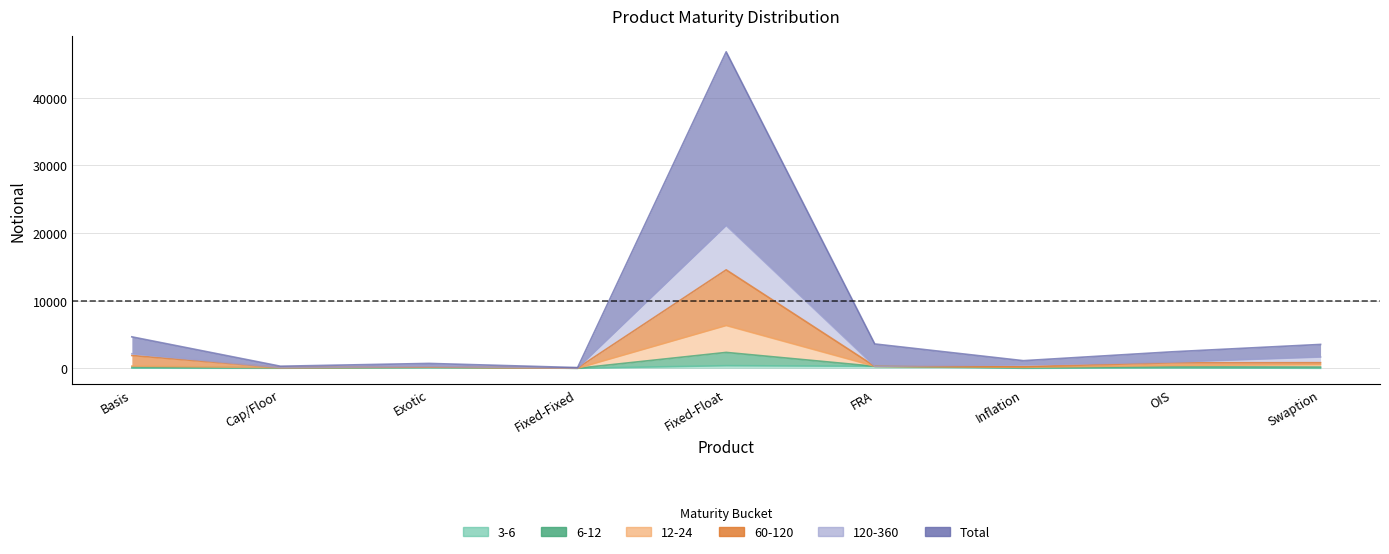

What is the difference between the 3-6 values at Swaption and FRA?

295